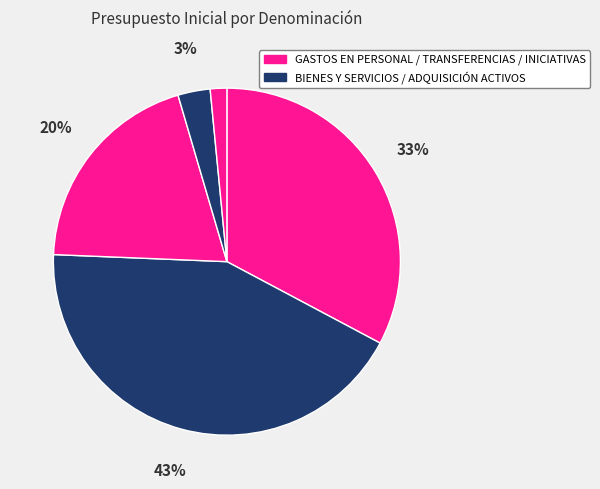

How many segments does this pie chart have?

5